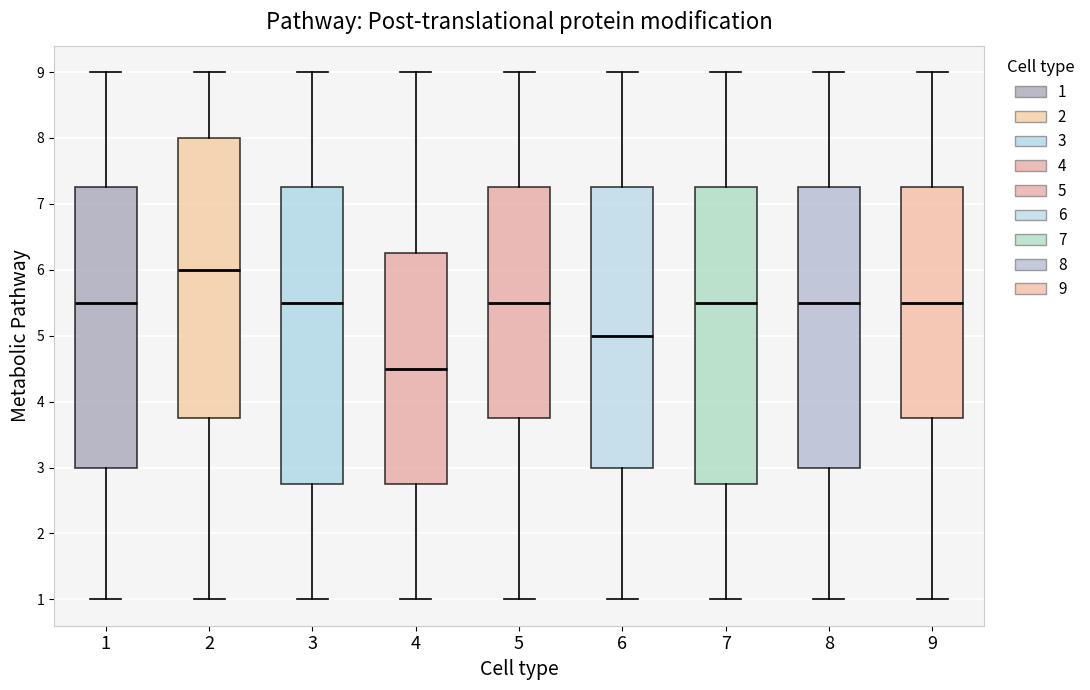

Reading left to right, transcribe this box plot: for each box, give where its median line is, the range the box spans, and where its two whiskers end, as read against the y-axis. The values are not printed on the chart, so give them approximately, as read against the axis.

1: median 5.5, box 3.0 to 7.3, whiskers 1.0 to 9.0
2: median 6.0, box 3.8 to 8.0, whiskers 1.0 to 9.0
3: median 5.5, box 2.8 to 7.3, whiskers 1.0 to 9.0
4: median 4.5, box 2.8 to 6.3, whiskers 1.0 to 9.0
5: median 5.5, box 3.8 to 7.3, whiskers 1.0 to 9.0
6: median 5.0, box 3.0 to 7.3, whiskers 1.0 to 9.0
7: median 5.5, box 2.8 to 7.3, whiskers 1.0 to 9.0
8: median 5.5, box 3.0 to 7.3, whiskers 1.0 to 9.0
9: median 5.5, box 3.8 to 7.3, whiskers 1.0 to 9.0